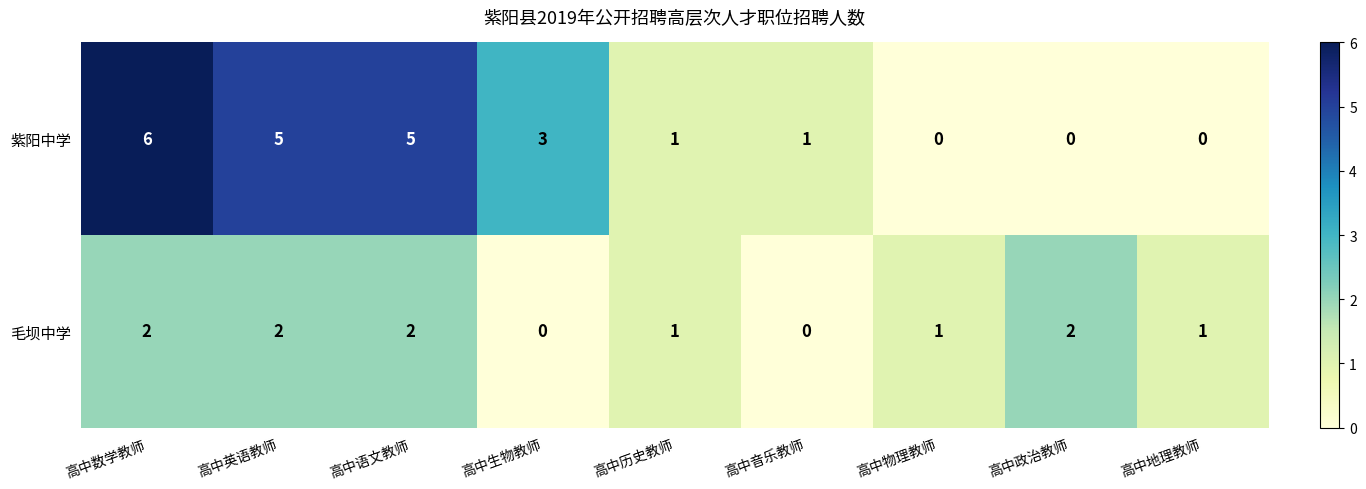

What is the sum of all 紫阳中学 values?

21